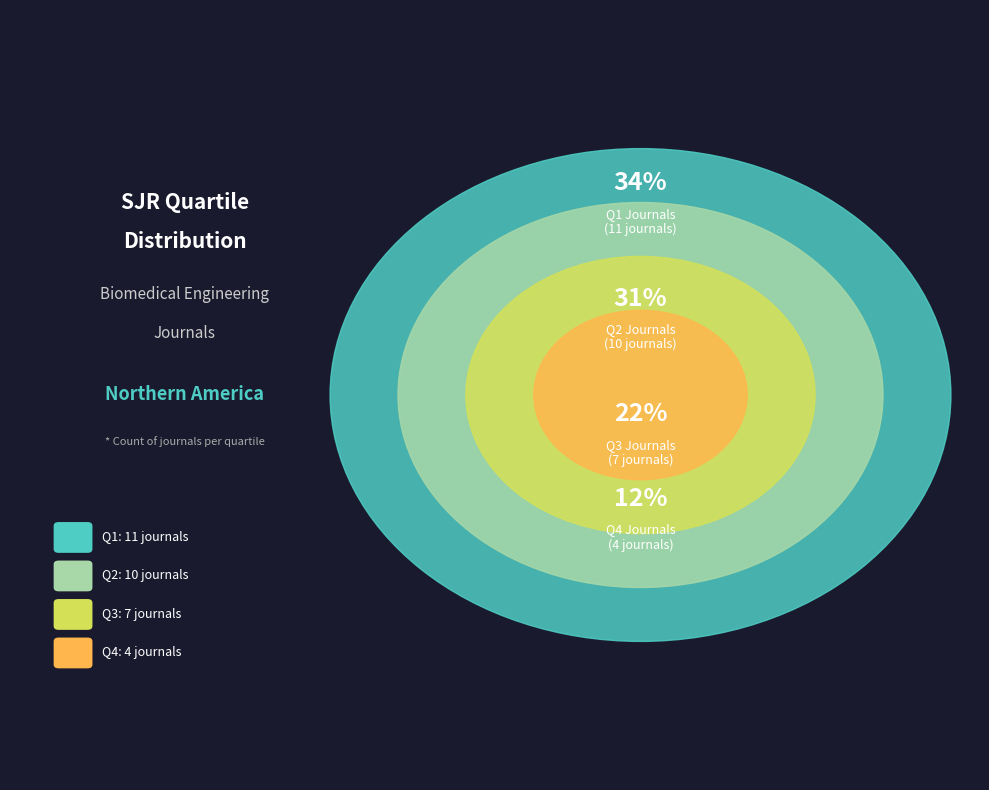

Which has a higher value, Q2 or Q4?

Q2